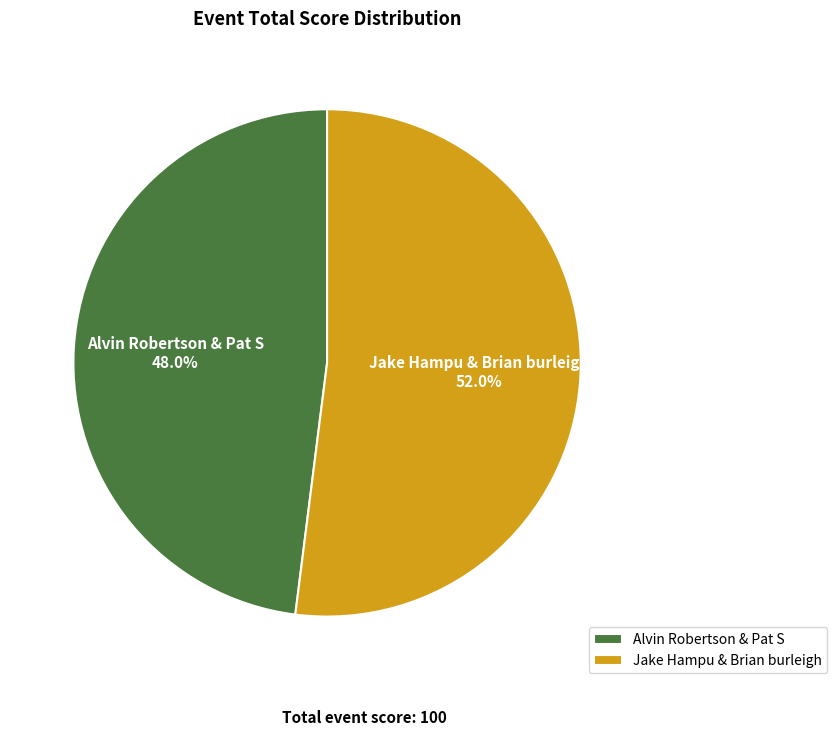

Which slice represents more than half of the pie?

Jake Hampu & Brian burleigh